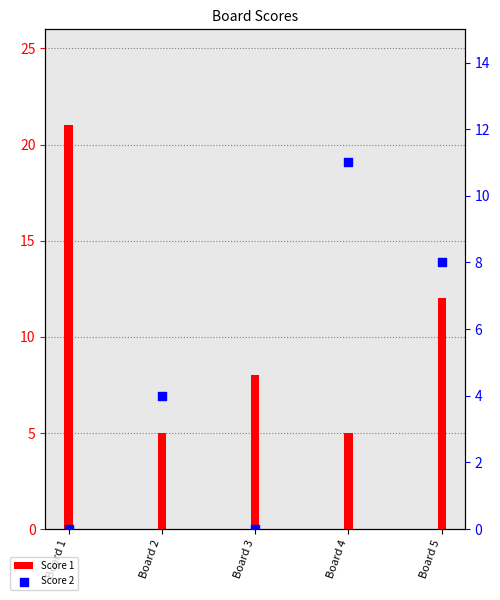

At which category is the sum across all series the highest?

Board 1